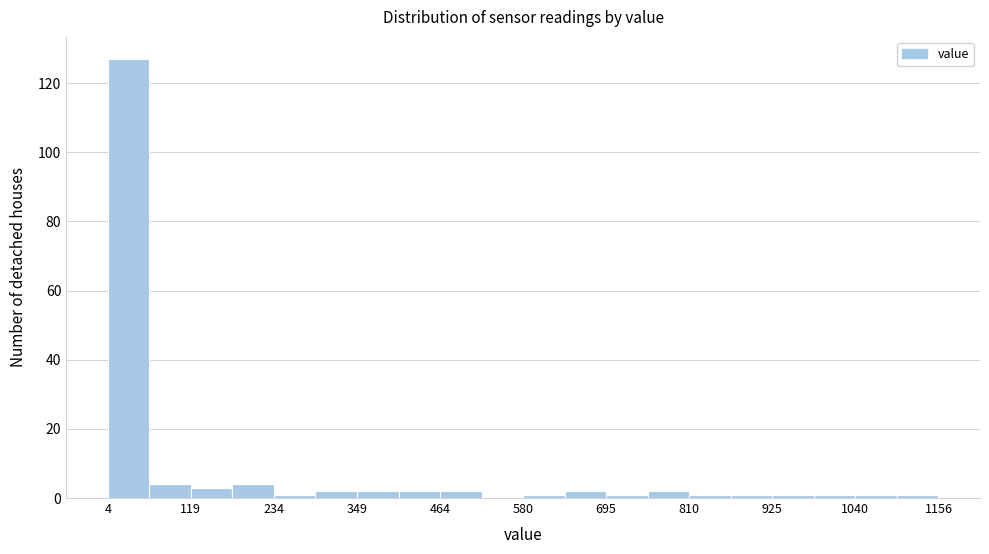

Read against the x-axis, roughly where is the centre of the tallest bar?

40